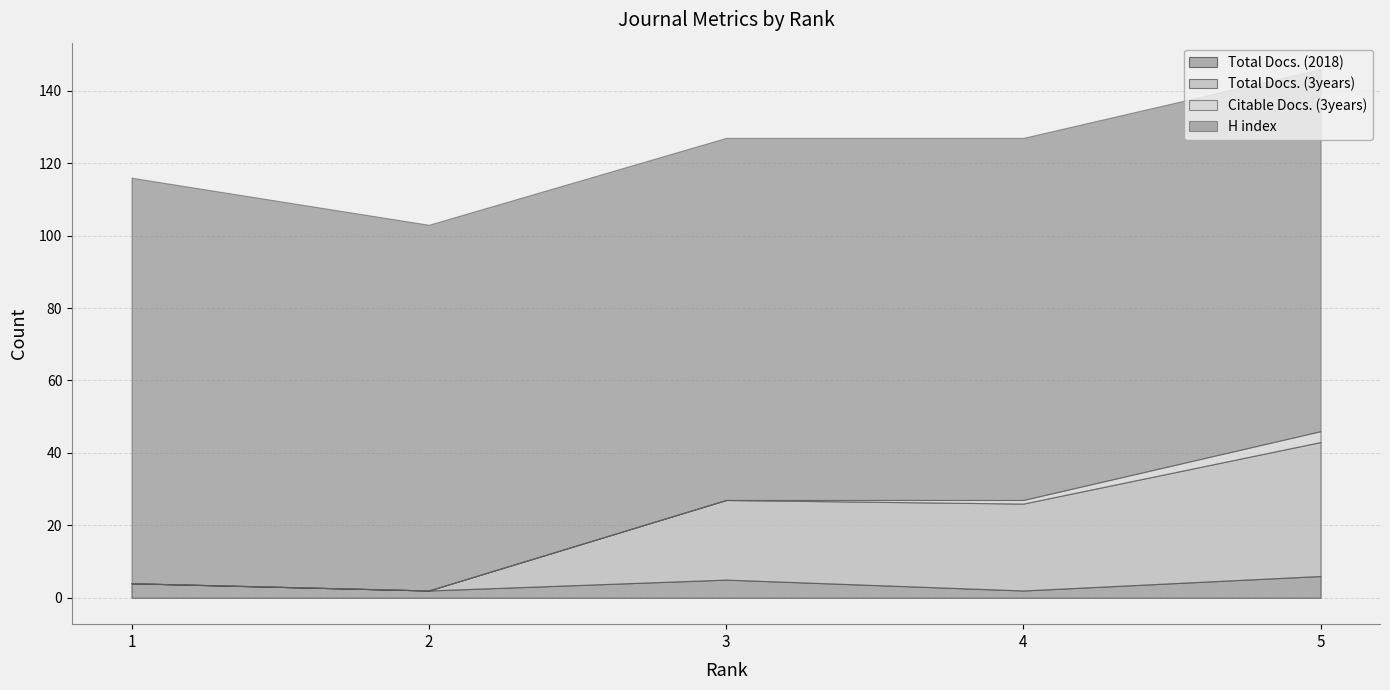

What is the value of the Total Docs. (3years) point at the 5th from the left?

37